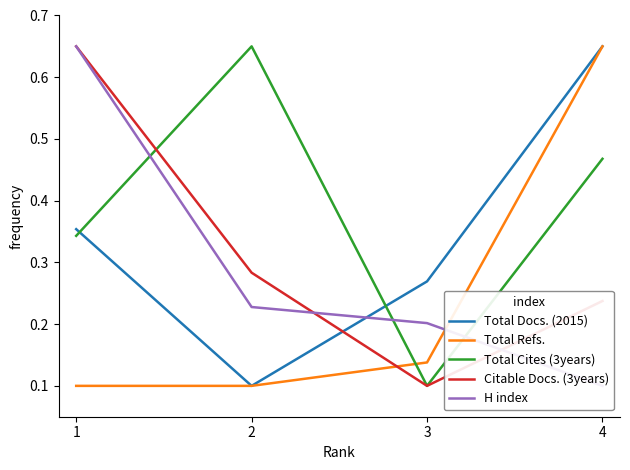

How many Citable Docs. (3years) values are between 0 and 1?

4